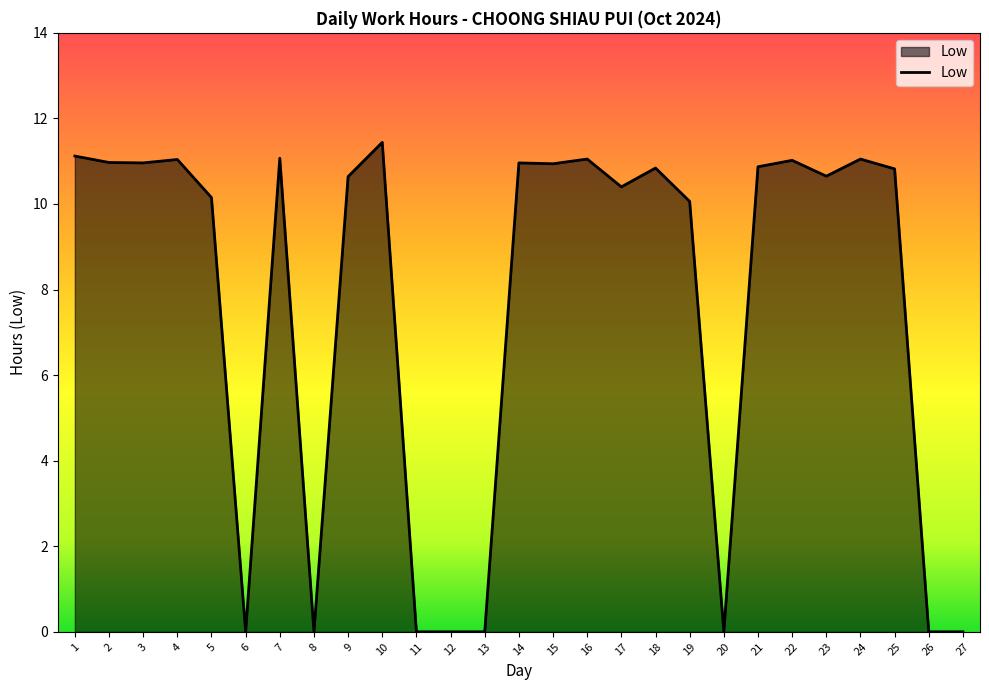

How many lines are shown in the chart?

1